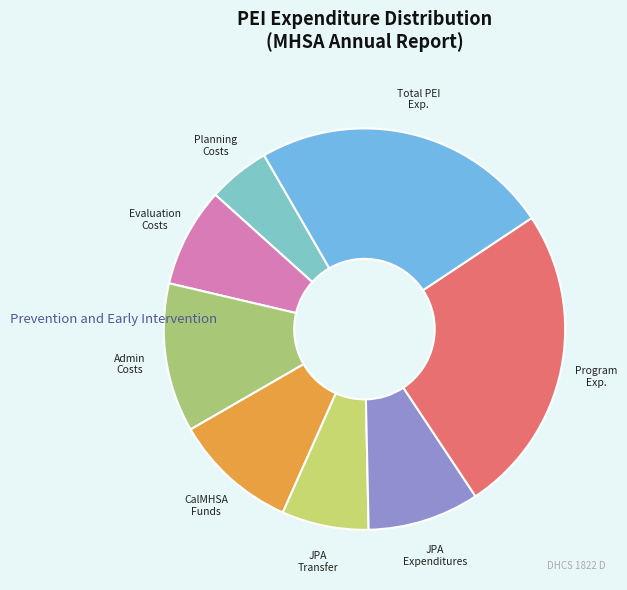

How many segments does this pie chart have?

8